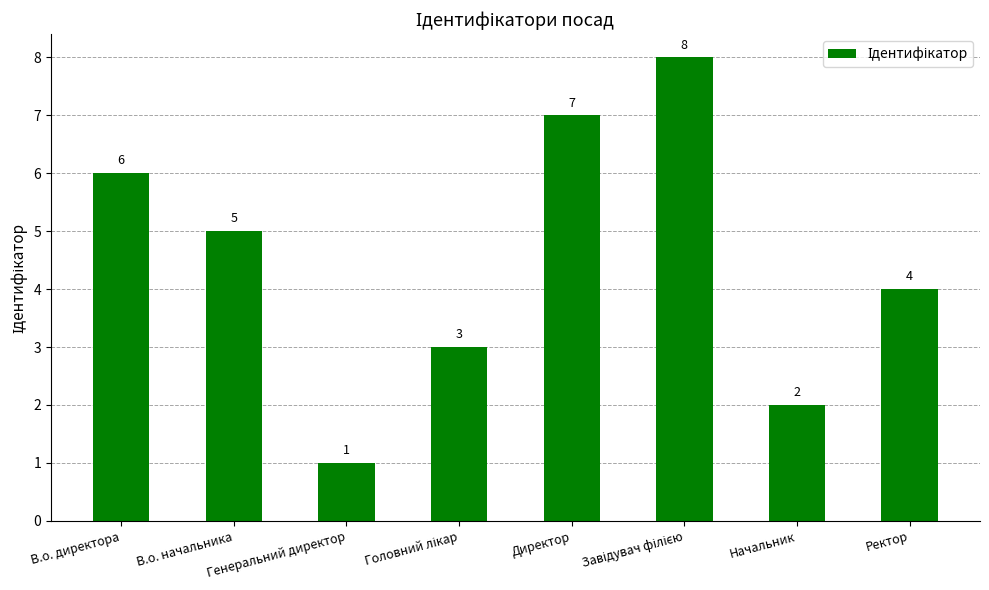

Does the chart contain any negative values?

No